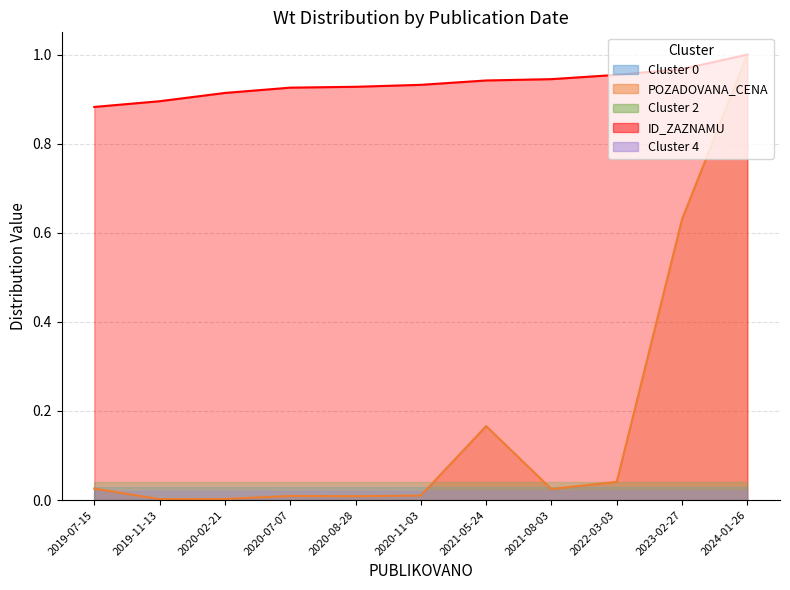

True or false: POZADOVANA_CENA and ID_ZAZNAMU intersect in this chart.

False